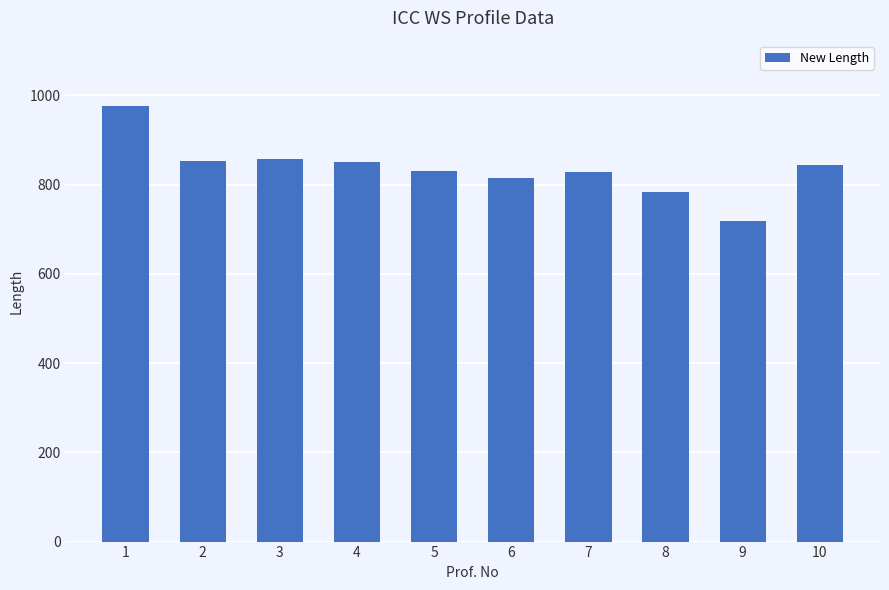

What is the change in value from 6 to 10?

+29.6